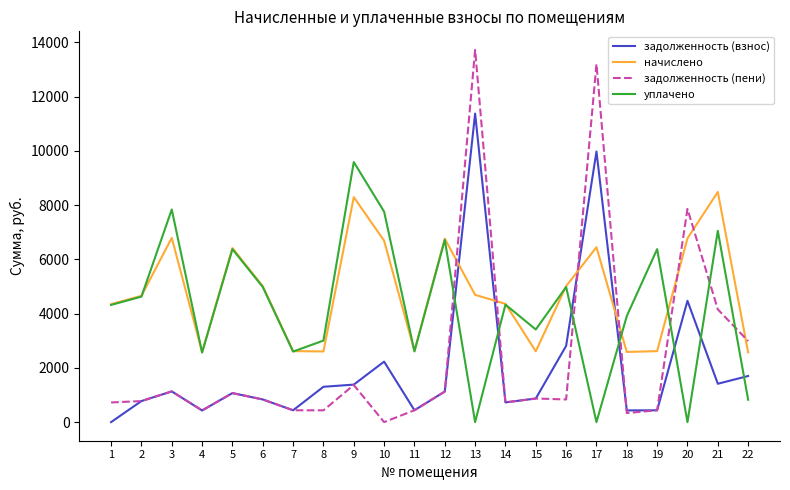

What is the approximate value of начислено at 22?

2573.2